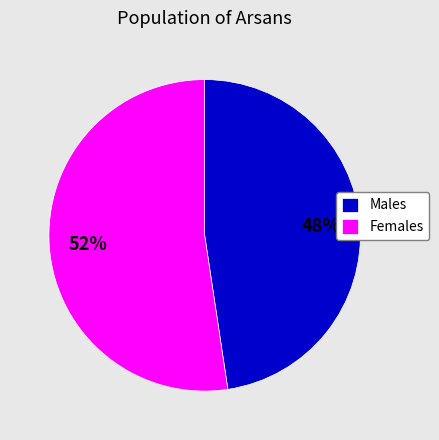

What is the smallest slice in the pie chart?

Males